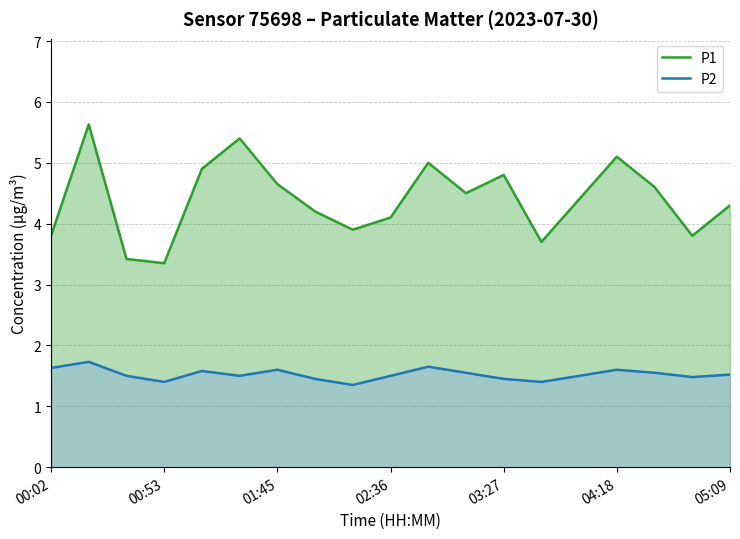

Rank the series by their maximum value, from lowest to highest.

P2, P1